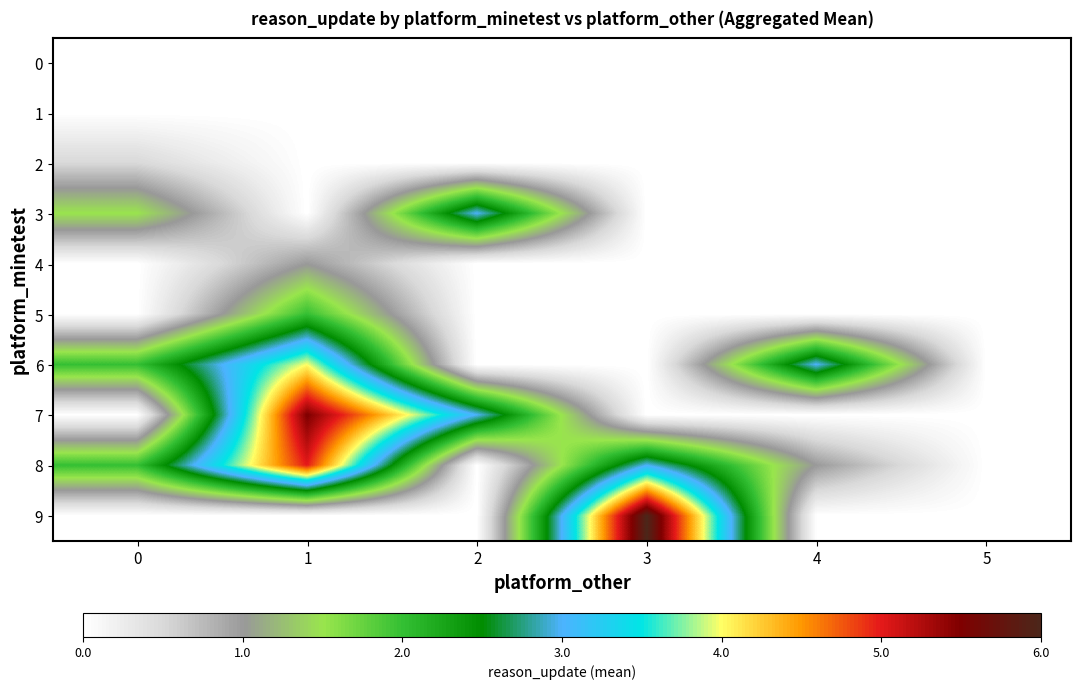

How many data points does each series have?

6